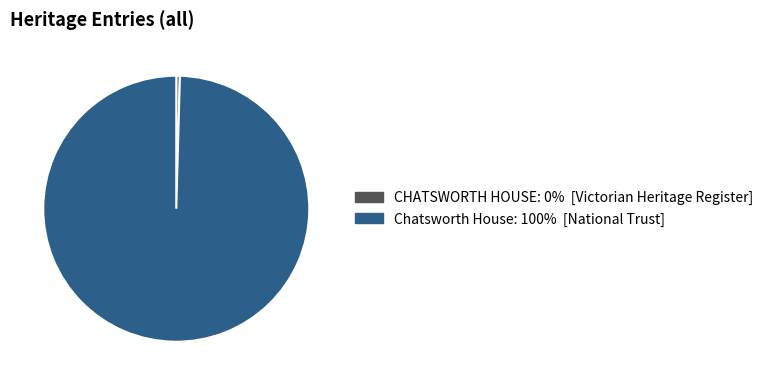

How many segments does this pie chart have?

2